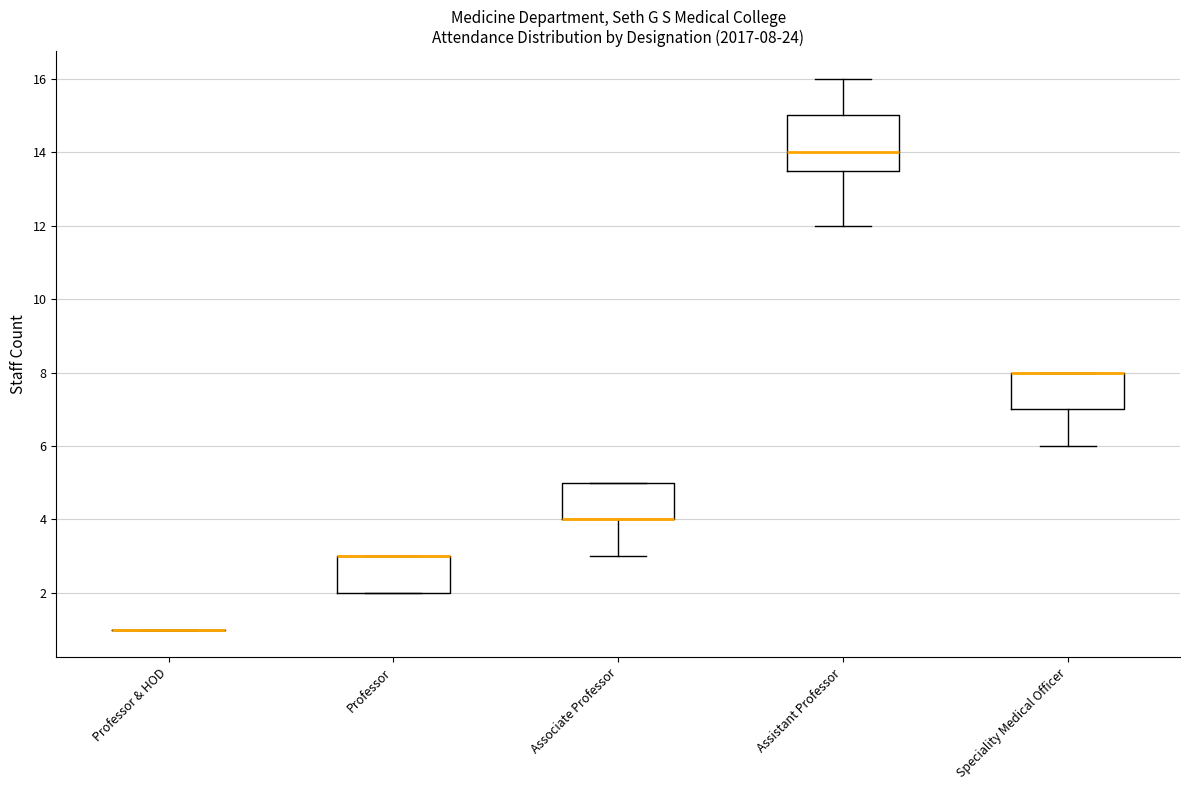

Comparing the boxes themselves (not the whiskers), which one is the tallest?

Assistant Professor